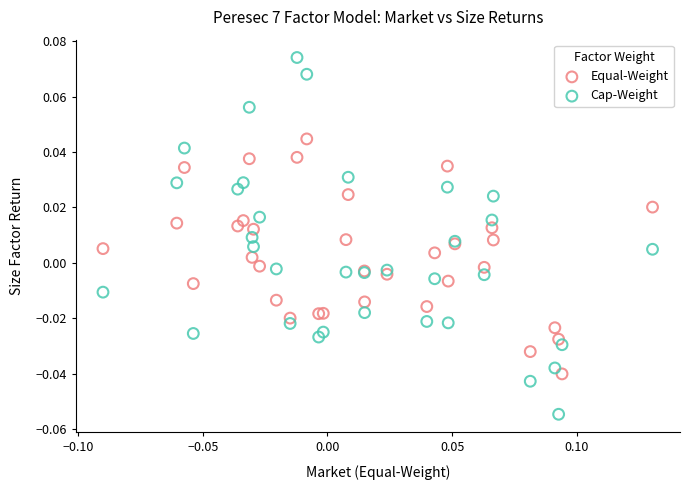

Which series has the largest Y range (max minus min)?

Cap-Weight